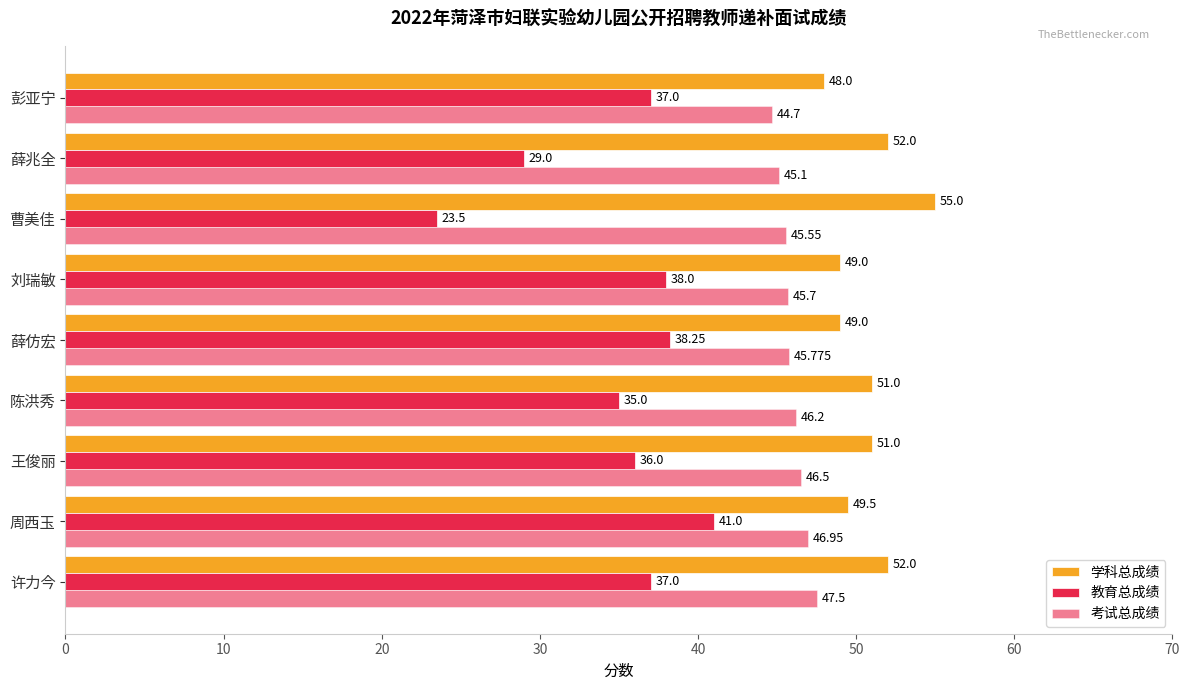

List the series in order of their overall mean, highest first.

学科总成绩, 考试总成绩, 教育总成绩